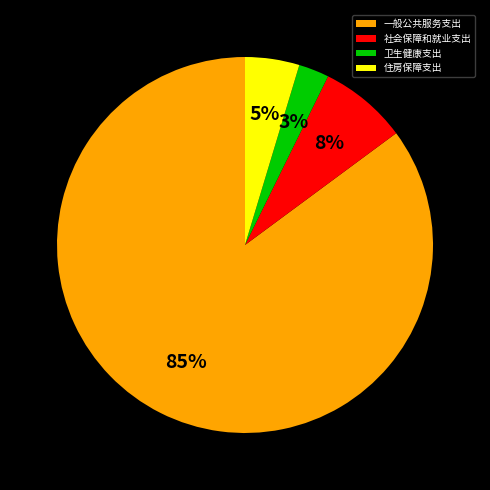

Which category accounts for the majority?

一般公共服务支出